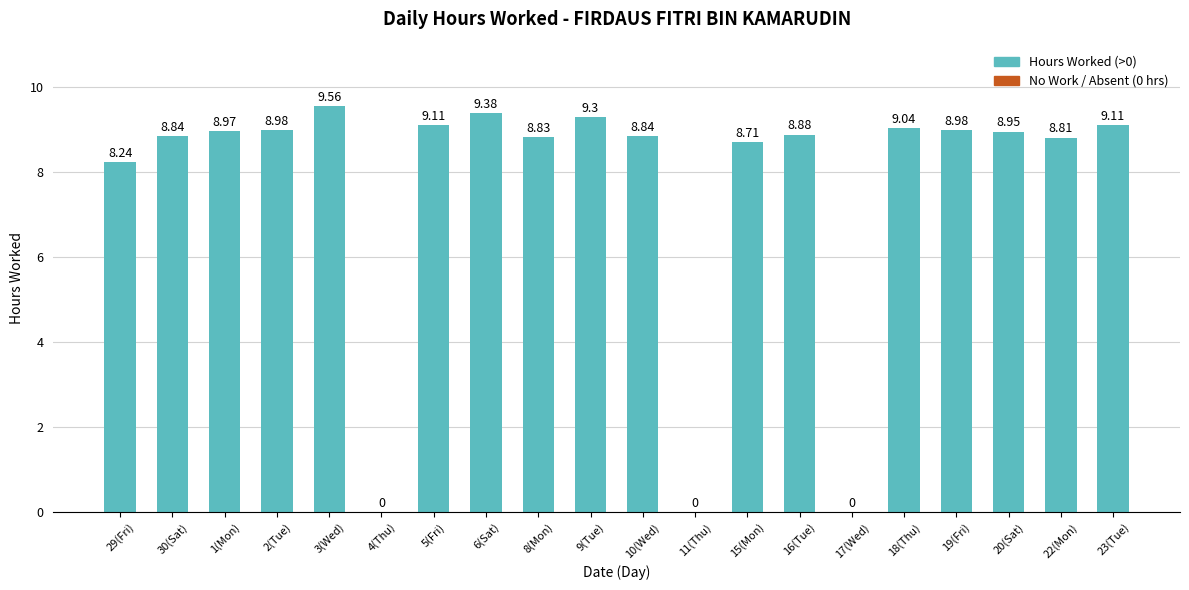

Which label corresponds to the largest value in the chart?

3(Wed)